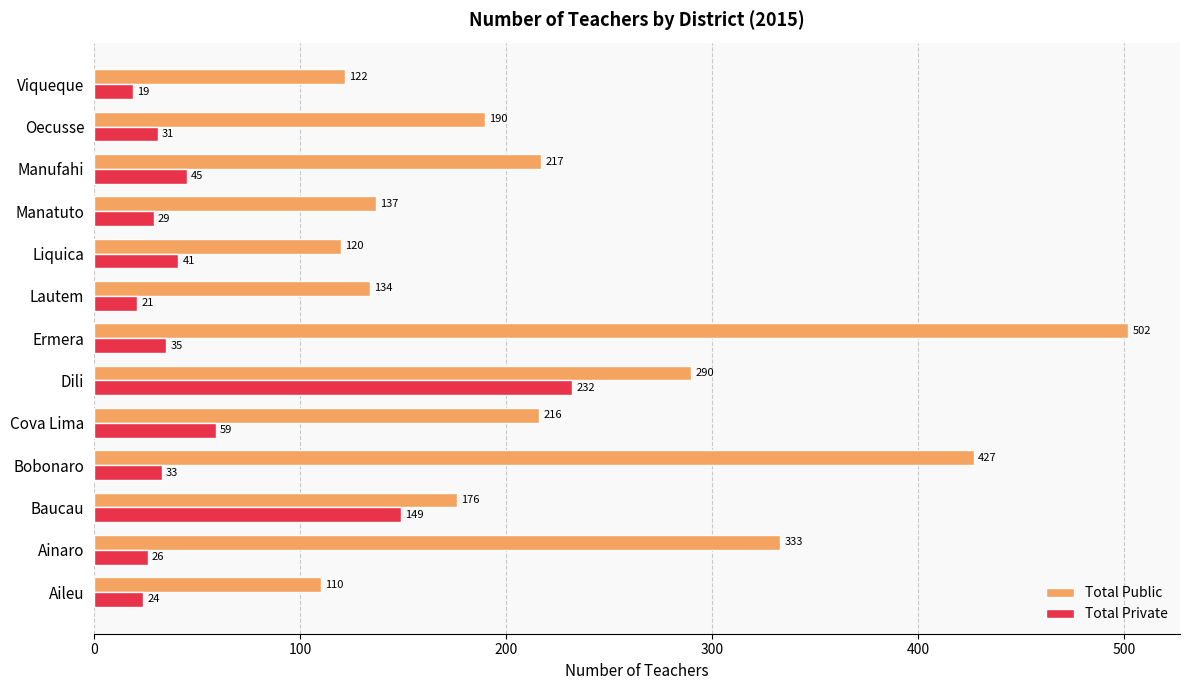

What is the spread (max minus min) of values at Oecusse?

159